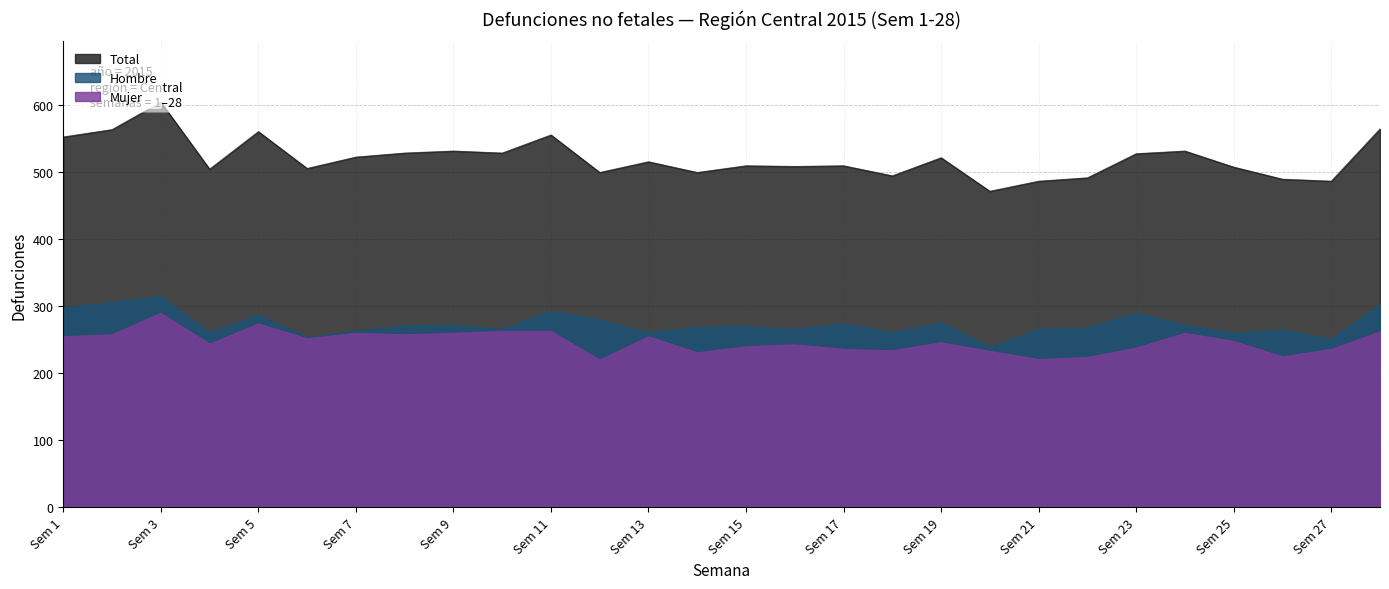

In Total, how many points are higher than both neighbors (excluding endpoints)?

9